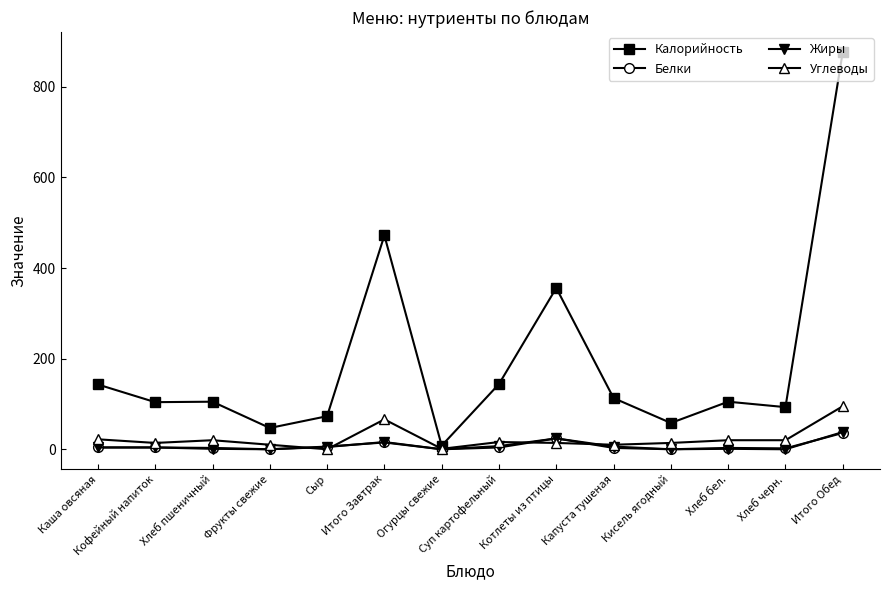

At which label does Калорийность first exceed 105?

Каша овсяная